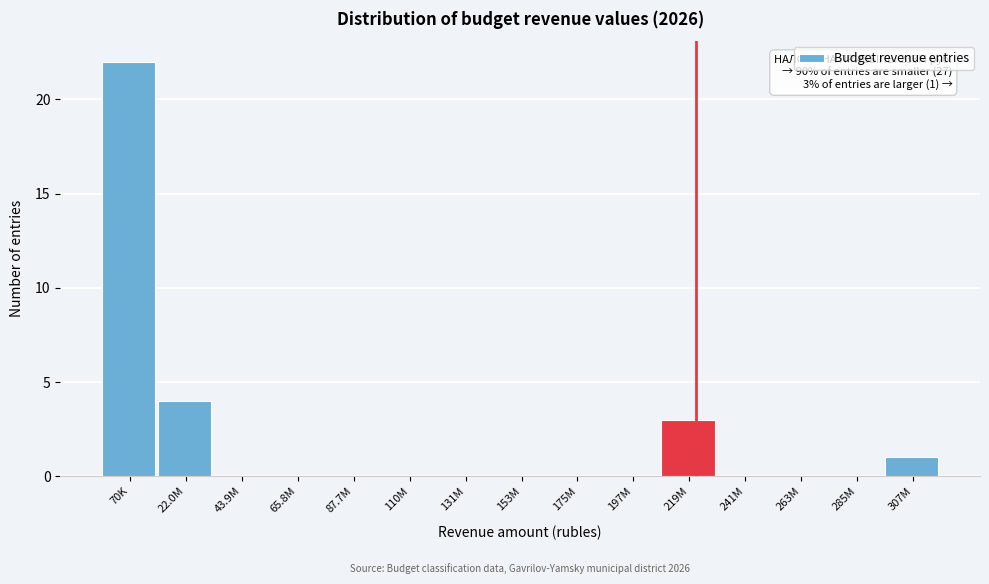

Reading left to right, extract all data points from this chart.

70K=22	22.0M=4	43.9M=0	65.8M=0	87.7M=0	110M=0	131M=0	153M=0	175M=0	197M=0	219M=3	241M=0	263M=0	285M=0	307M=1